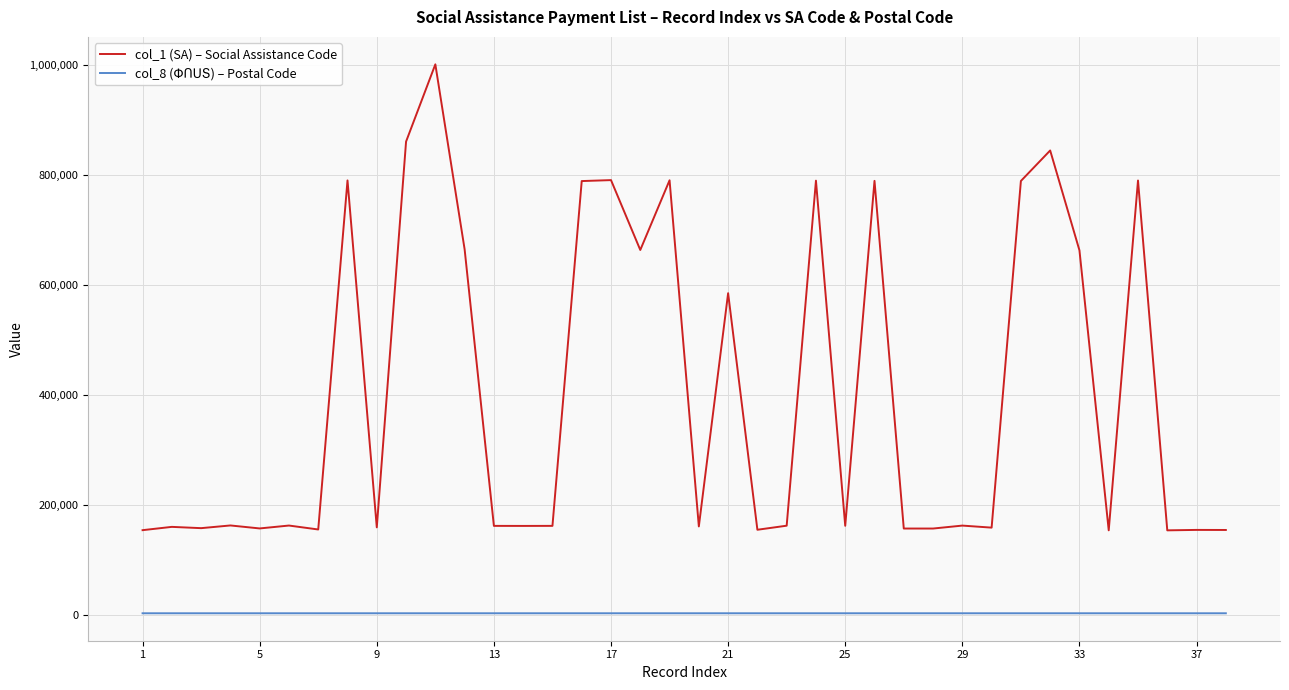

Which series has the largest total across all categories?

col_1 (SA) – Social Assistance Code